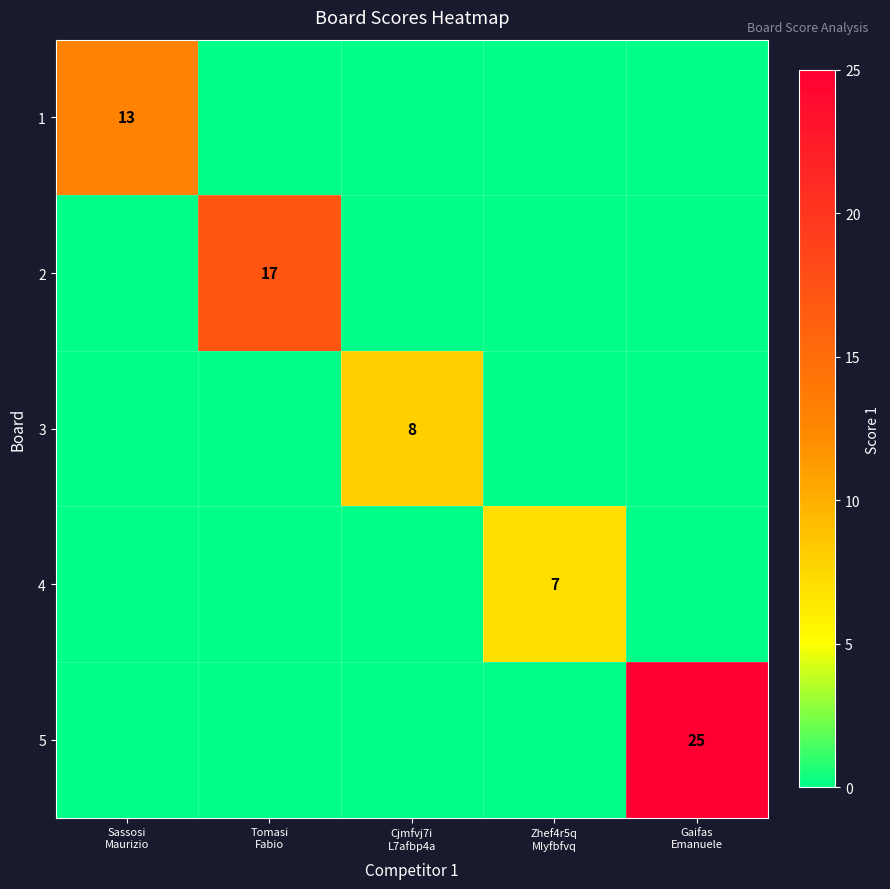

True or false: 1 has a value of 7 at Gaifas Emanuele.

False